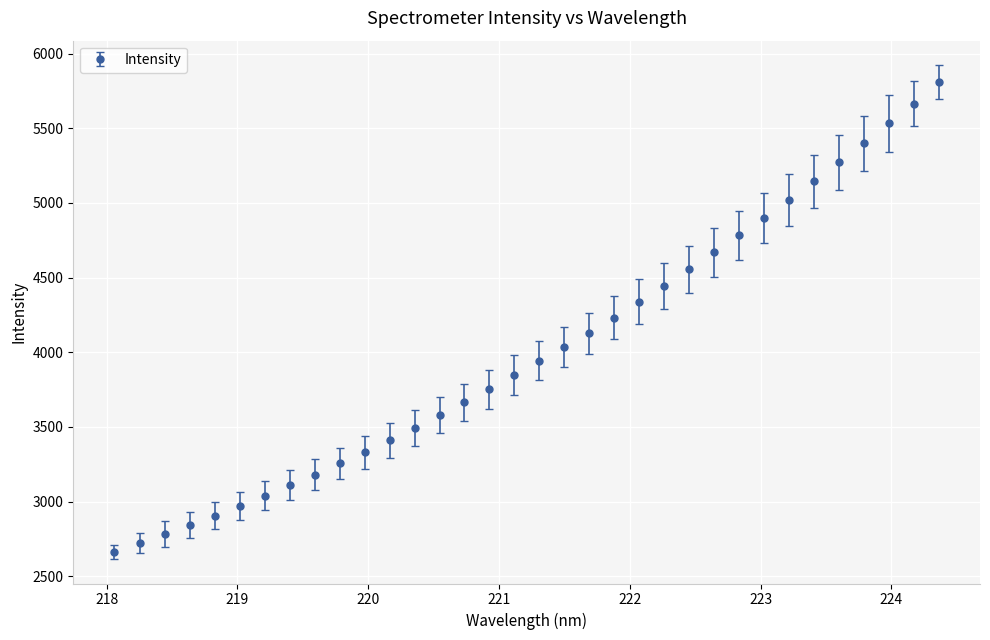

What is the minimum value shown in the chart?

2665.0